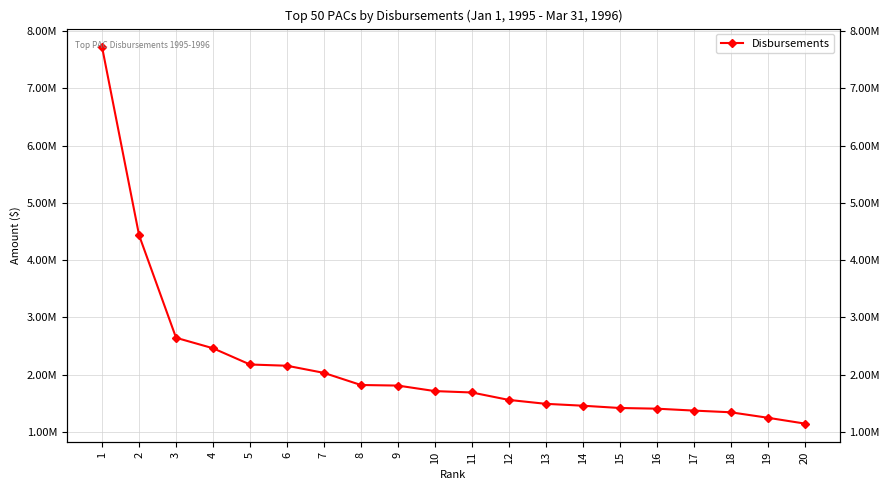

What is the sum of all values?

43123022